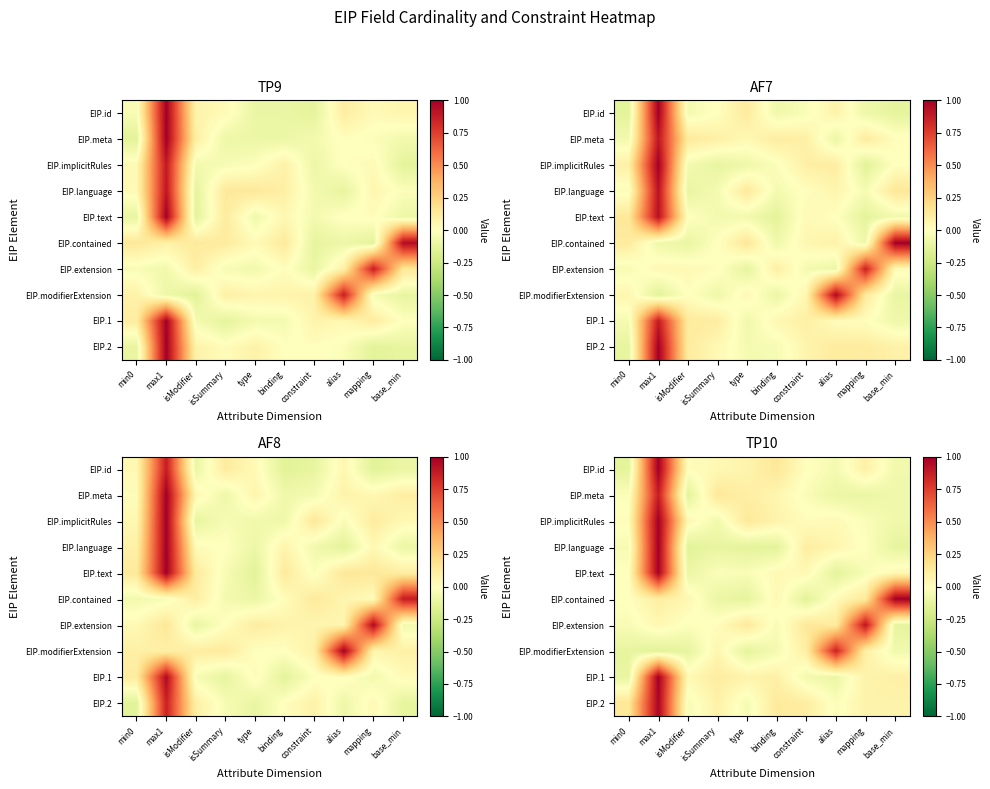

How many values in EIP.1 are above zero?

7